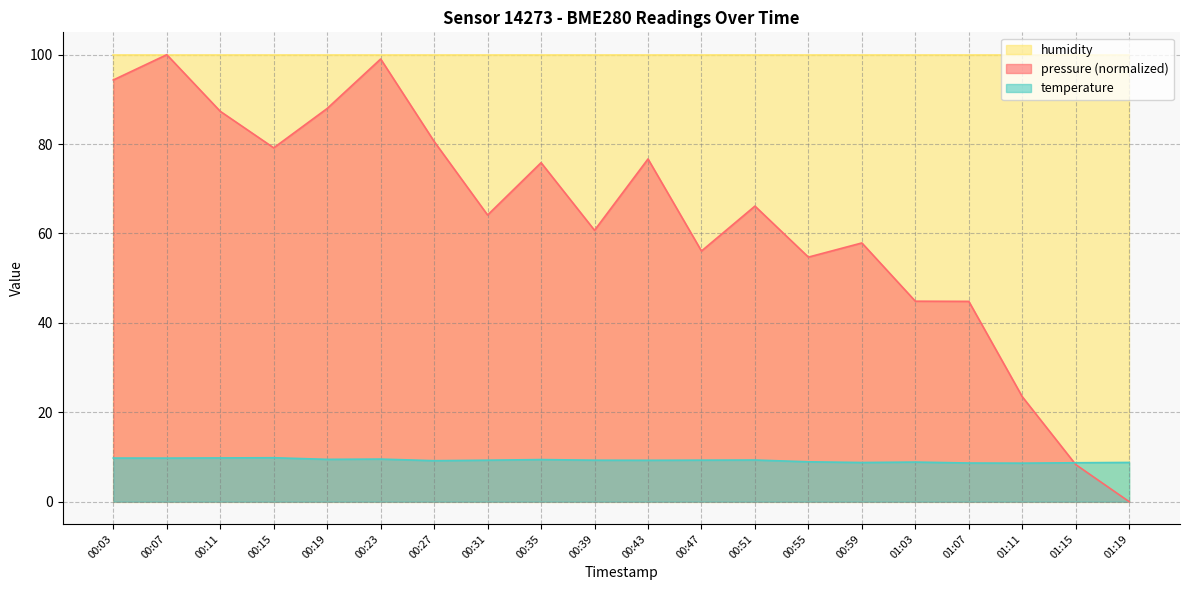

How many intersections are there between temperature and pressure?

1